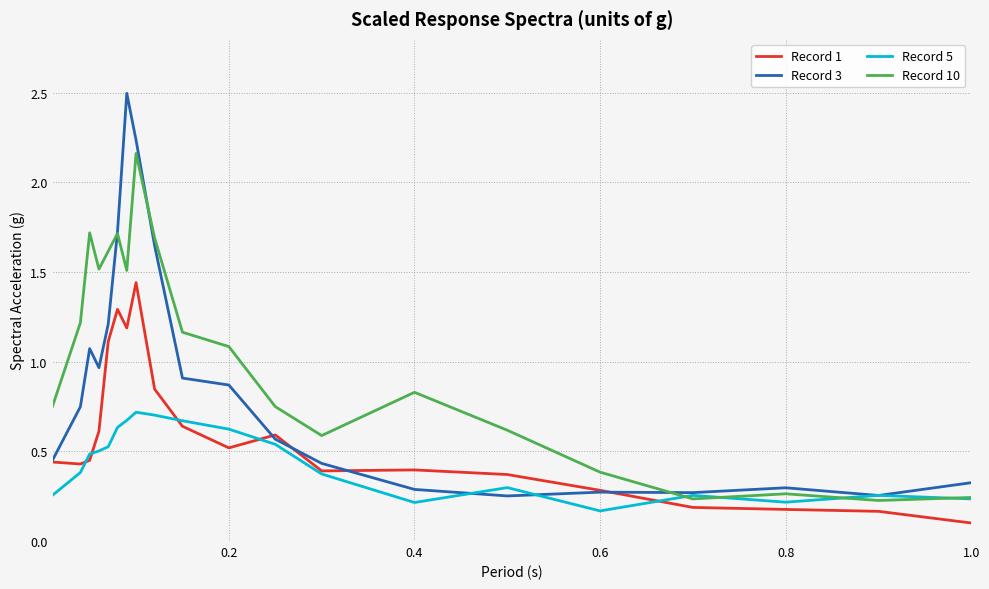

List the series in order of their overall mean, lowest first.

Record 5, Record 1, Record 3, Record 10